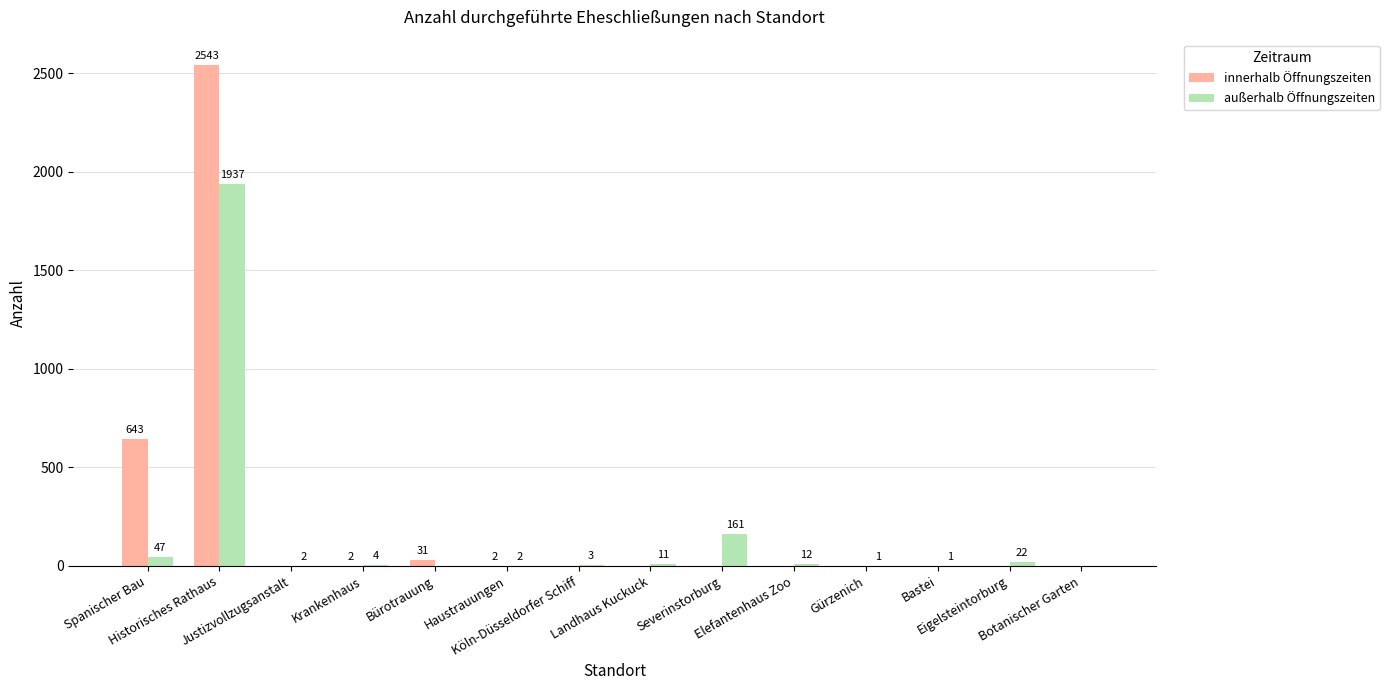

Reading right to left, list all the values displayed in this chart.

innerhalb Öffnungszeiten: 0	0	0	0	0	0	0	0	2	31	2	0	2543	643
außerhalb Öffnungszeiten: 0	22	1	1	12	161	11	3	2	0	4	2	1937	47